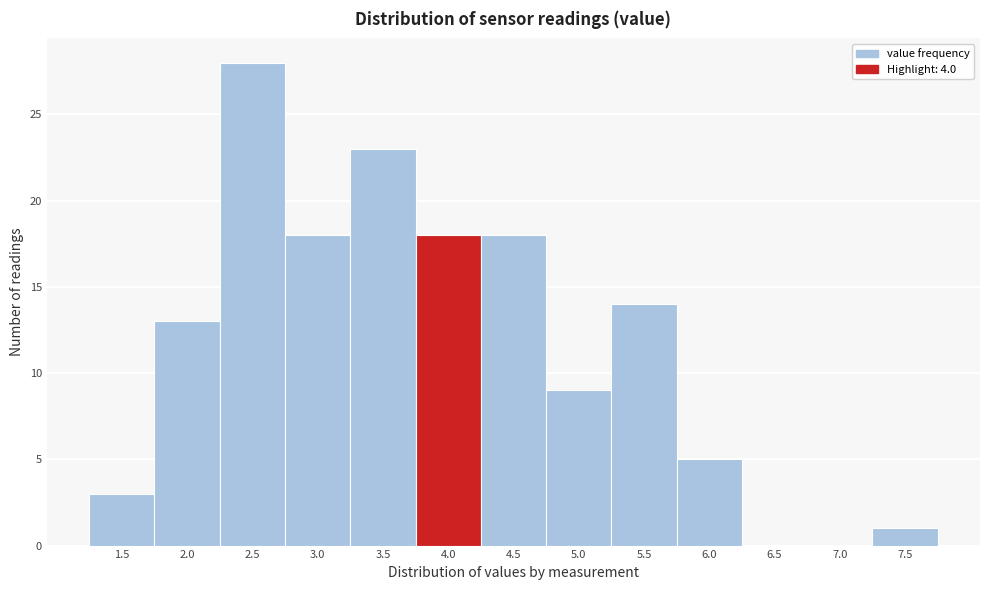

Reading left to right, what are all the values shown in this chart?

1.5=3	2.0=13	2.5=28	3.0=18	3.5=23	4.0=18	4.5=18	5.0=9	5.5=14	6.0=5	6.5=0	7.0=0	7.5=1